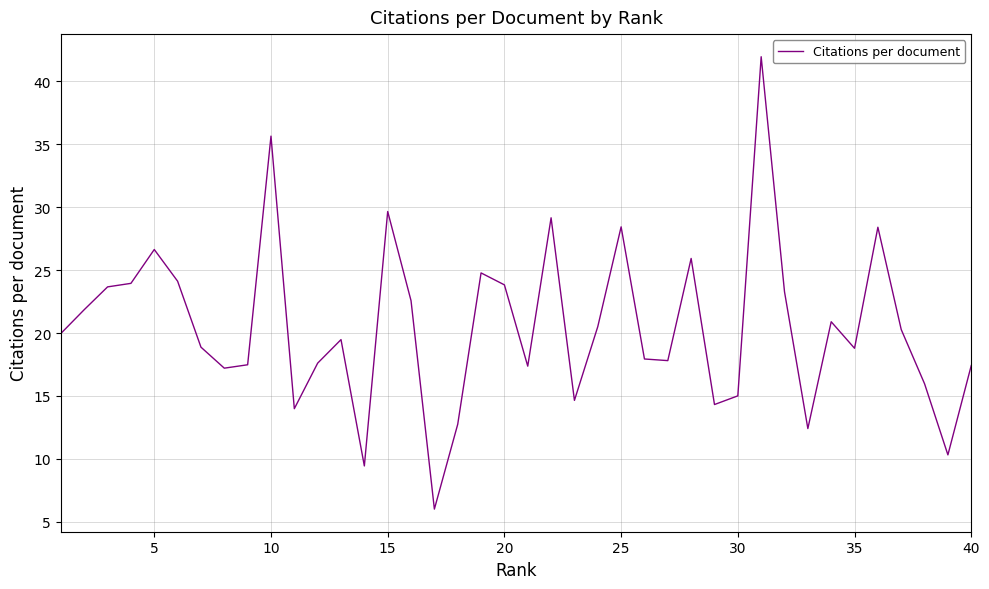

What is the minimum value shown in the chart?

6.0